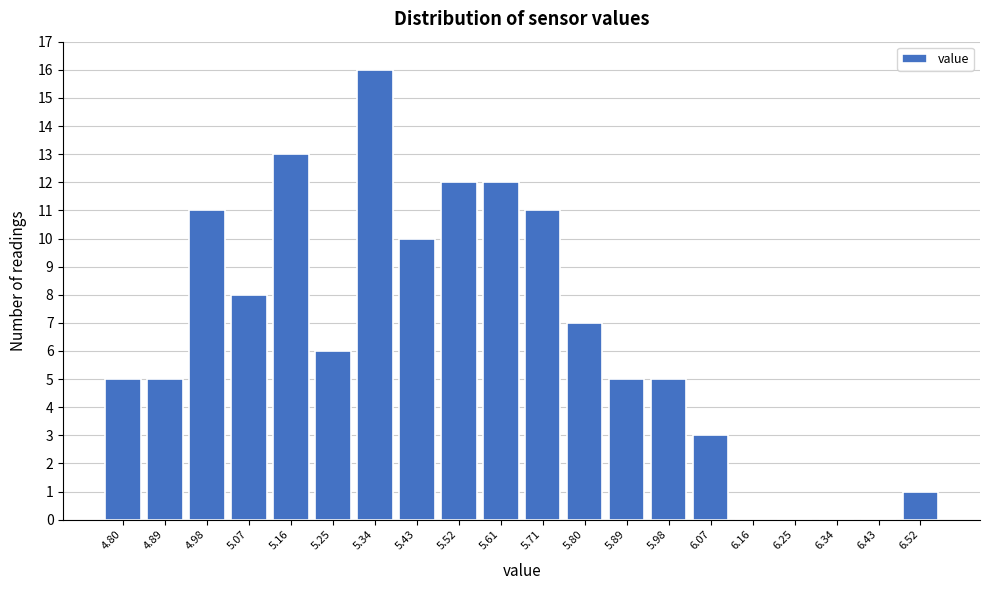

Over which range of the x-axis is the bar tallest?

5.296 to 5.387